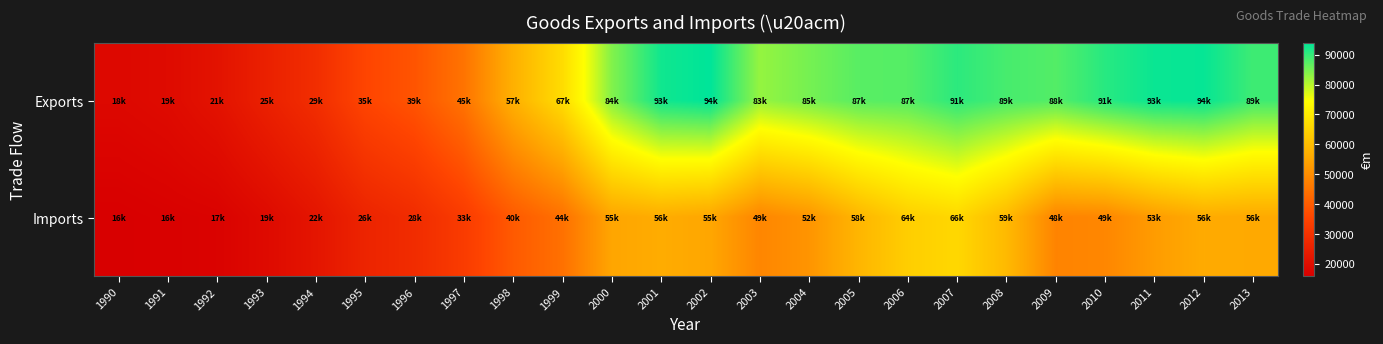

At 2012, list the series in order from largest to smallest.

Exports, Imports